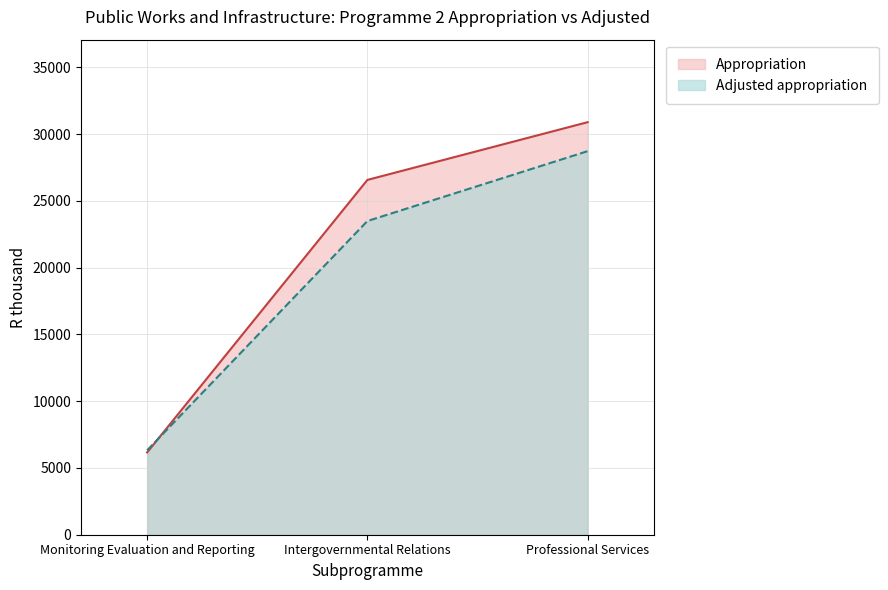

Count the number of data series in this chart.

2